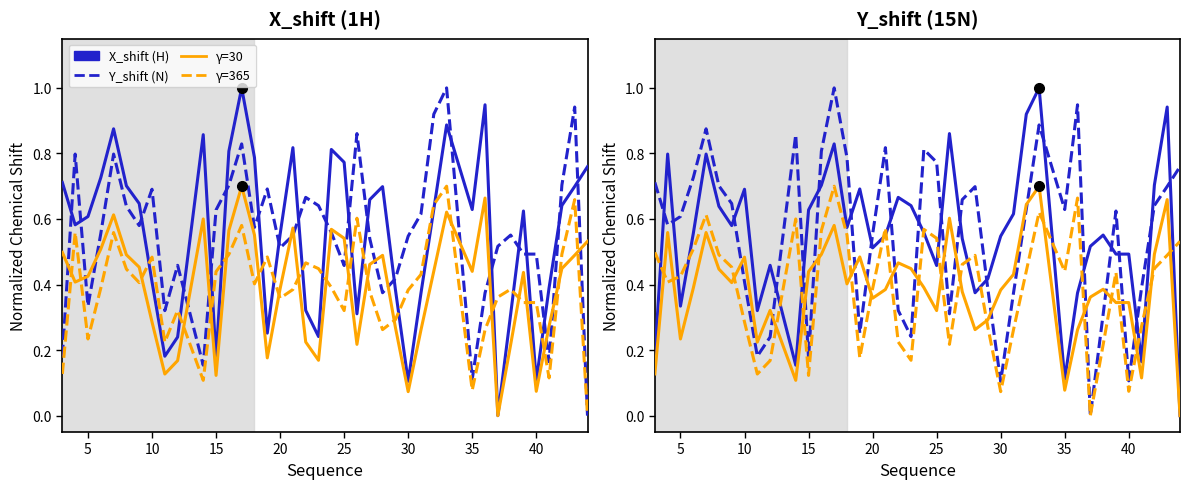

How many series are shown in this chart?

4